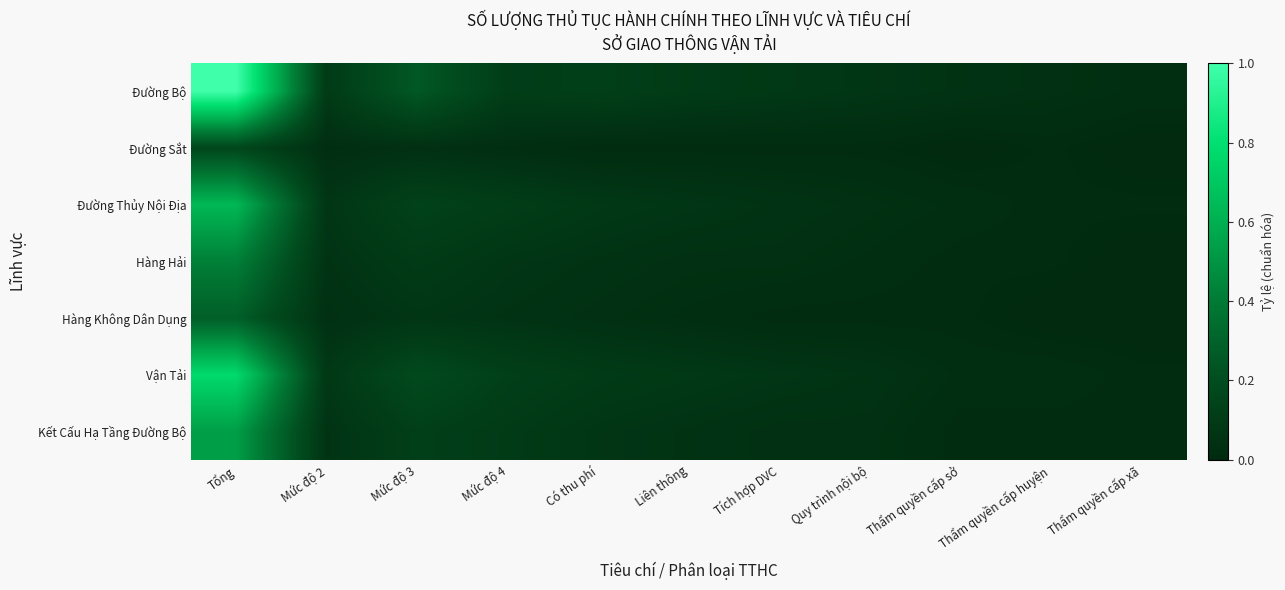

Which series has the largest range (max minus min)?

Đường Bộ